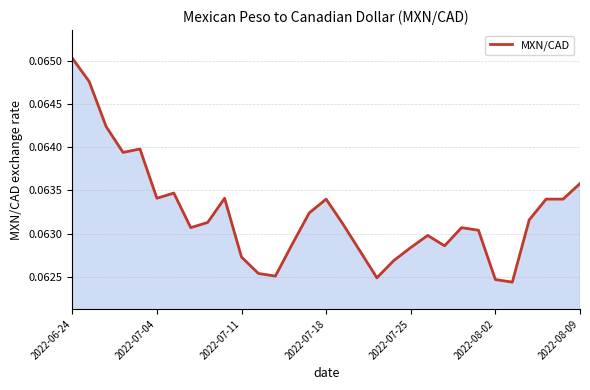

Which category has the highest value across all series?

2022-06-24